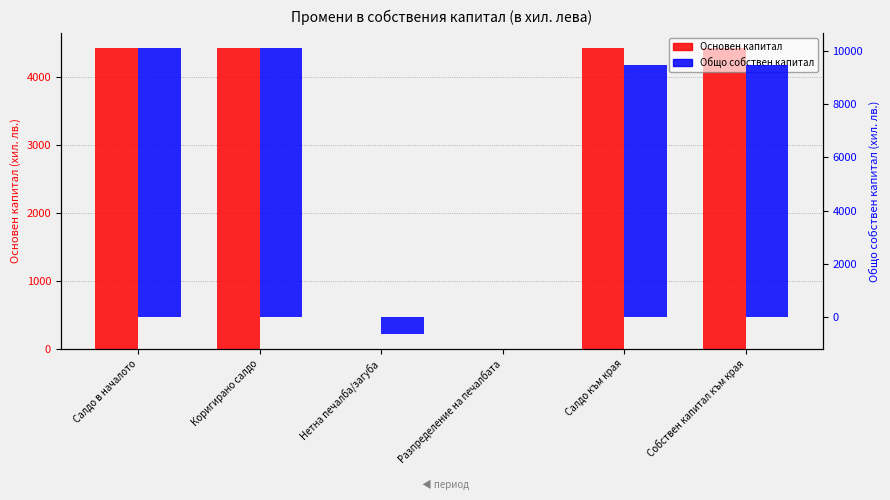

How many values in Общо собствен капитал are below zero?

1